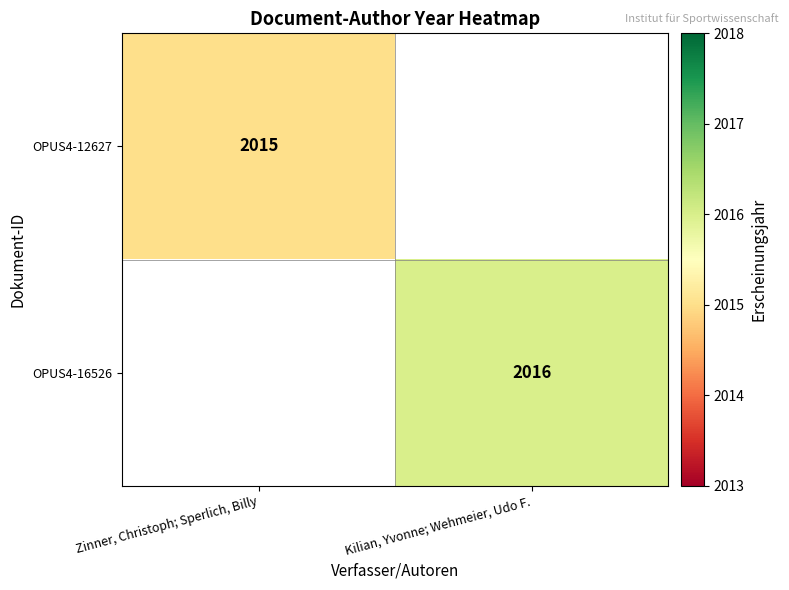

What is the maximum value shown in the chart?

2016.0